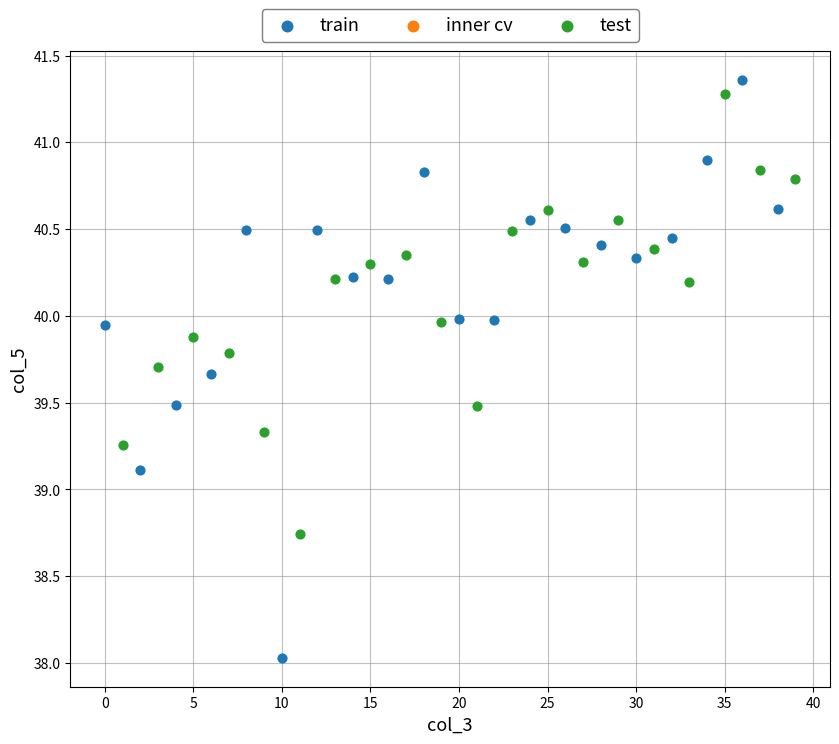

Which series has the widest spread of Y values?

train